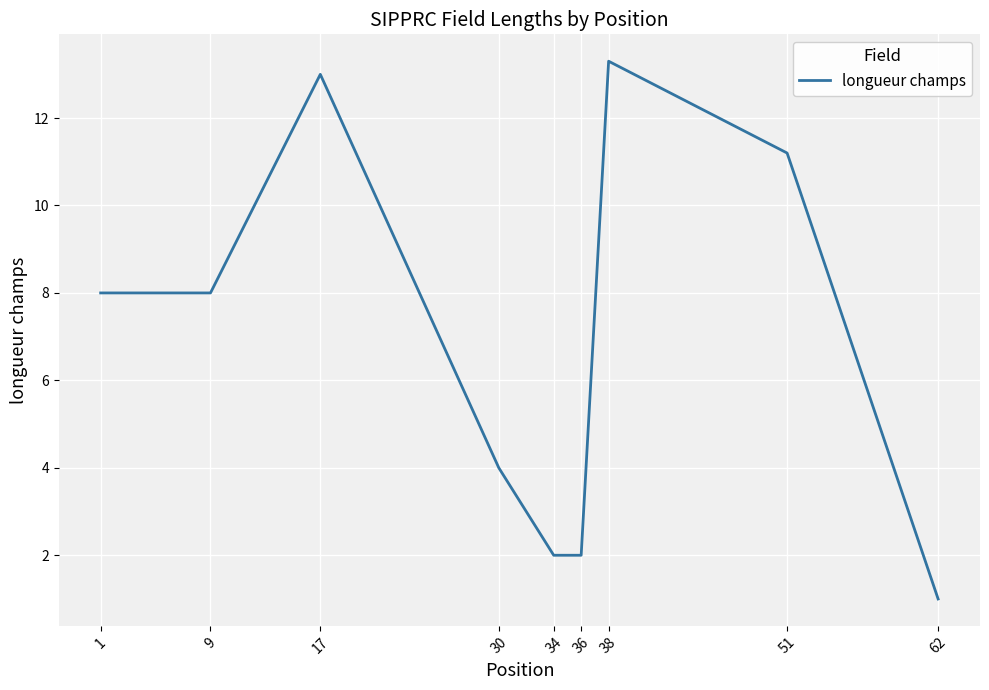

True or false: the data shows 8.8 at 17.

False